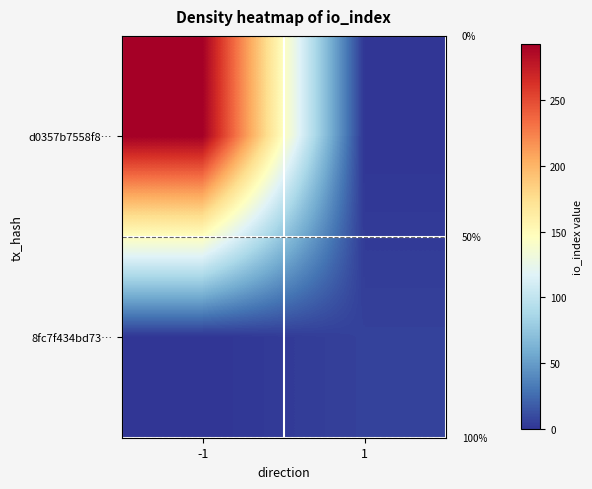

How many data points in d0357b7558f8… are less than 292?

1